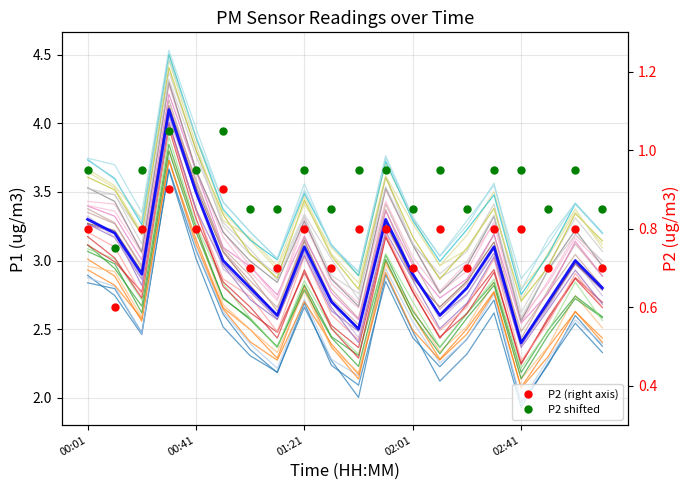

Reading left to right, extract all data points from this chart.

P1: 3.3	3.2	2.9	4.1	3.5	3.0	2.8	2.6	3.1	2.7	2.5	3.3	2.9	2.6	2.8	3.1	2.4	2.7	3.0	2.8
P2: 0.8	0.6	0.8	0.9	0.8	0.9	0.7	0.7	0.8	0.7	0.8	0.8	0.7	0.8	0.7	0.8	0.8	0.7	0.8	0.7